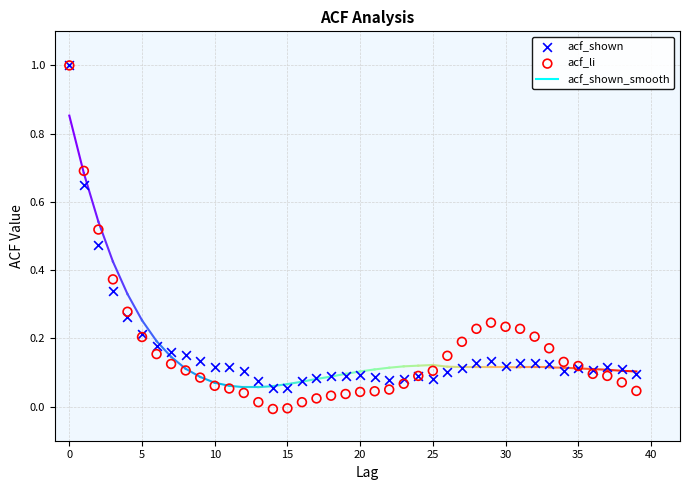

Which series contains the lowest Y value?

acf_li